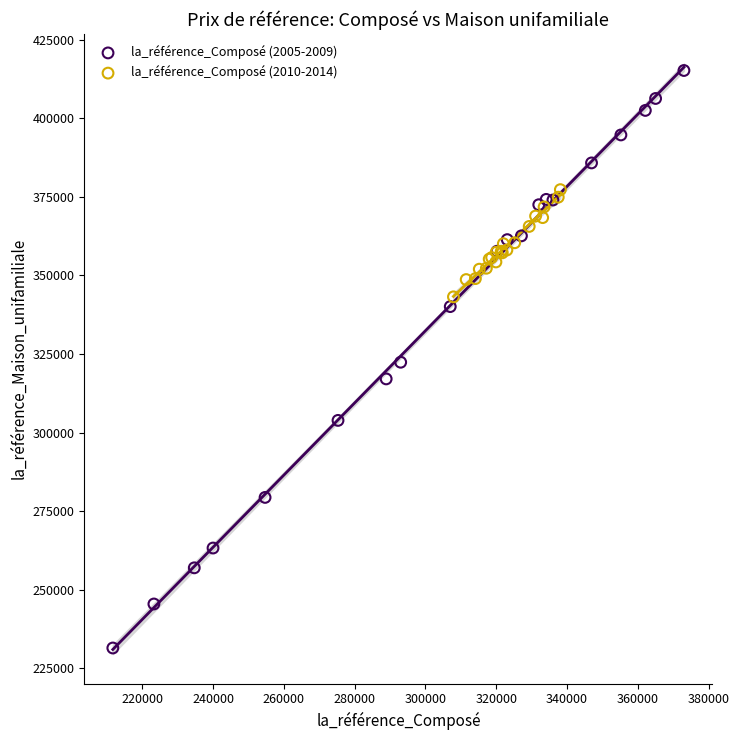

Which series has the widest spread of Y values?

la_référence_Composé (2005-2009)